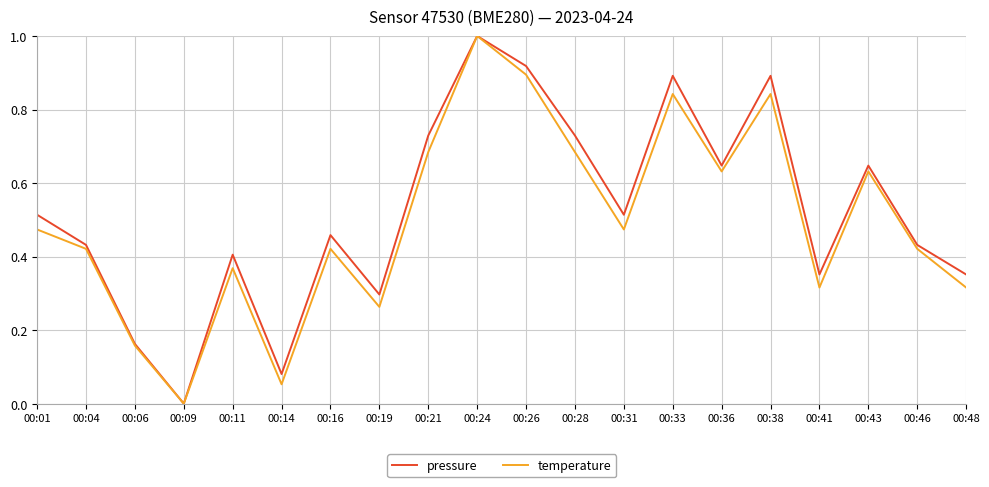

Where is pressure nearest to the value 0?

00:09